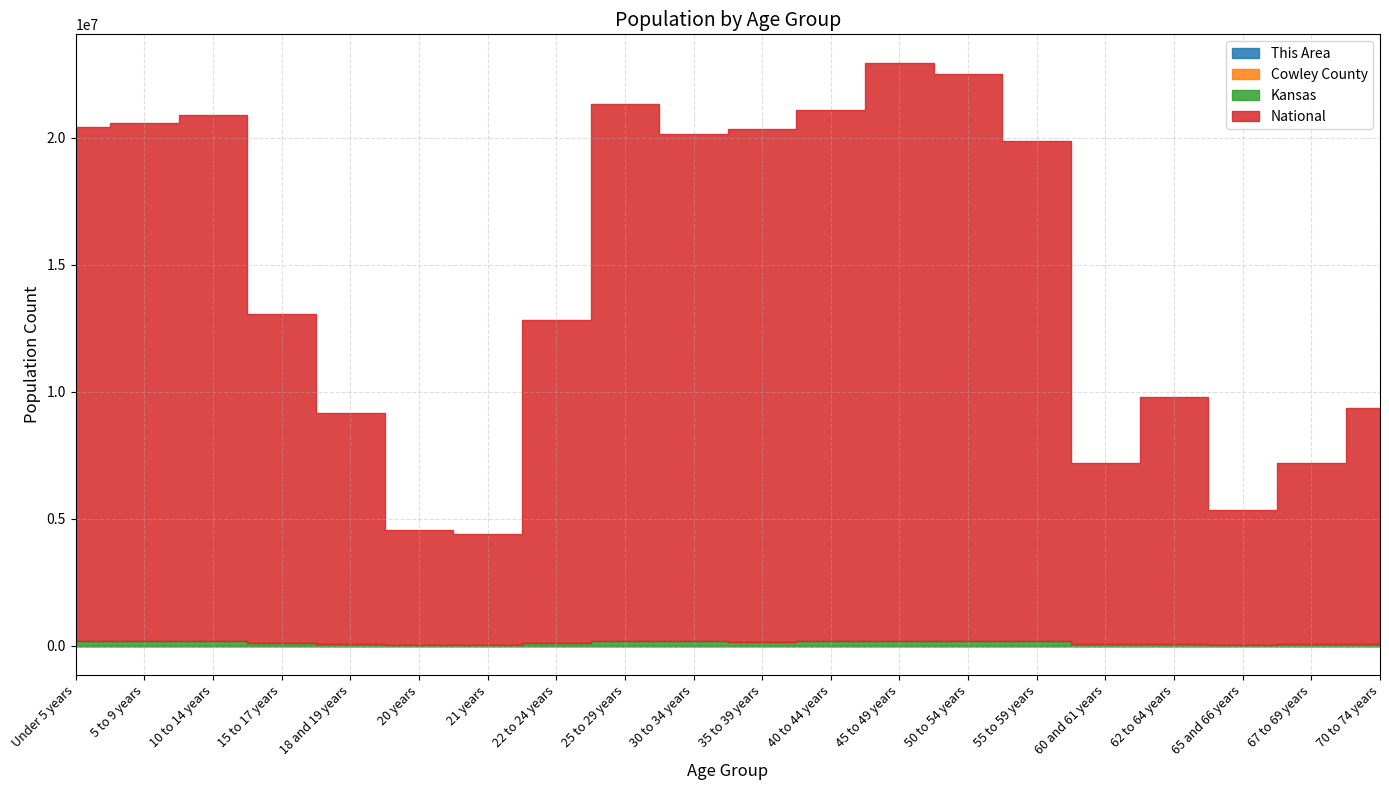

What is the approximate value of Cowley County at 50 to 54 years, to the nearest 10?

2540